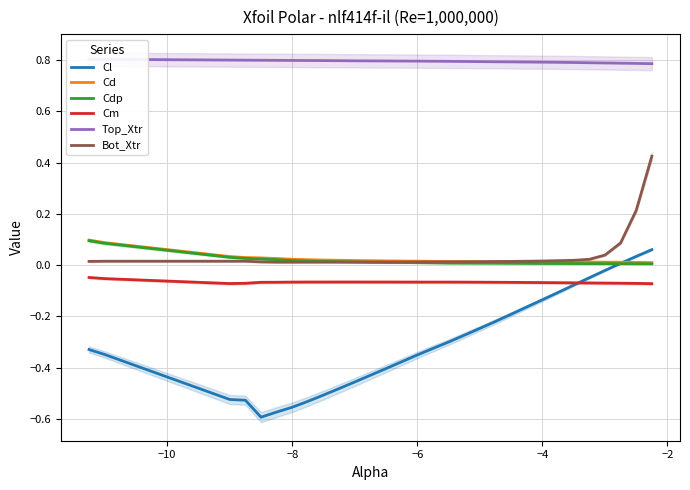

What is the difference between the second highest and minimum values in the Cl series?

0.6